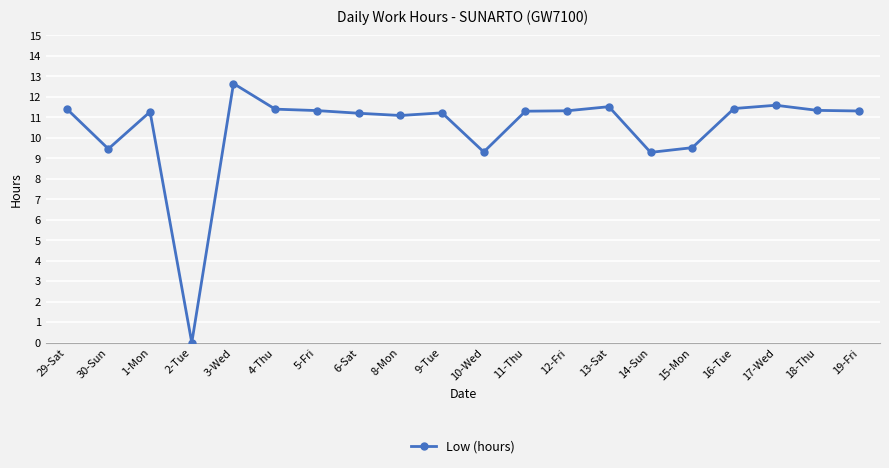

Which label corresponds to the smallest value in the chart?

2-Tue